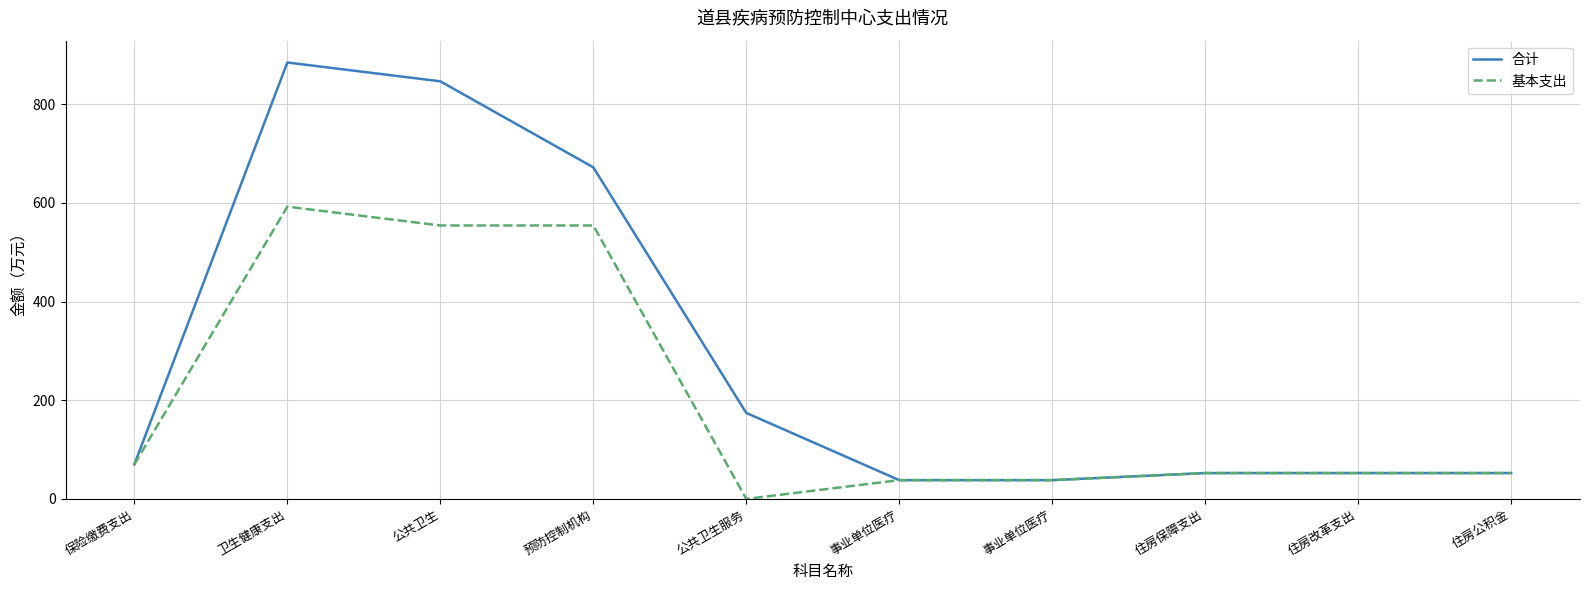

What is the approximate value of 合计 at 公共卫生?

846.2